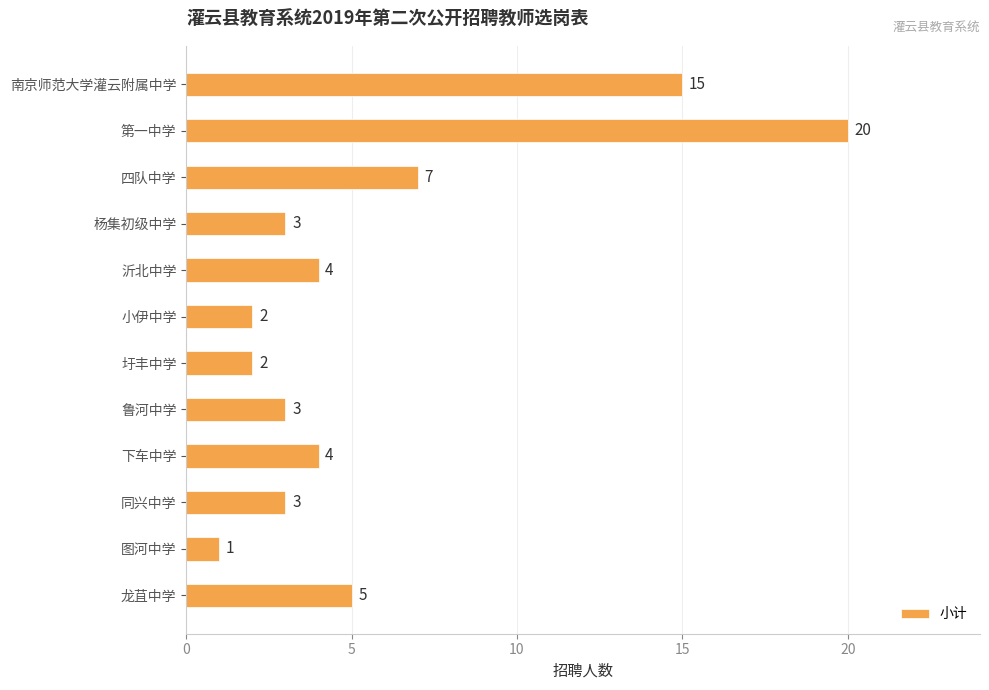

Is it true that the value at 四队中学 is 7?

True